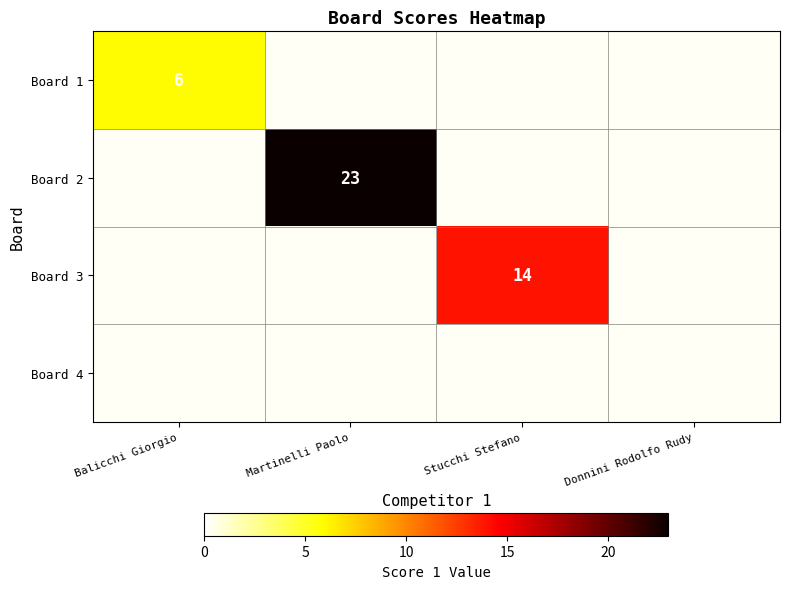

The Board 2 series shows 15 at Martinelli Paolo. True or false?

False